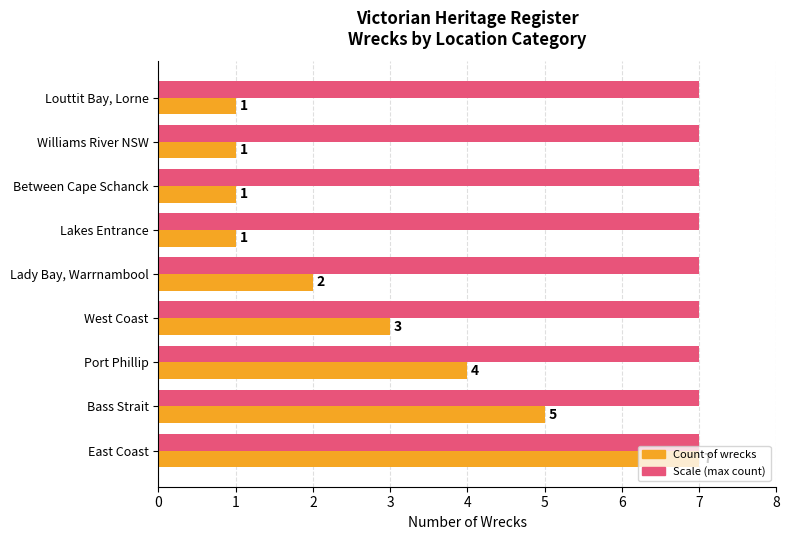

What is the maximum value shown in the chart?

7